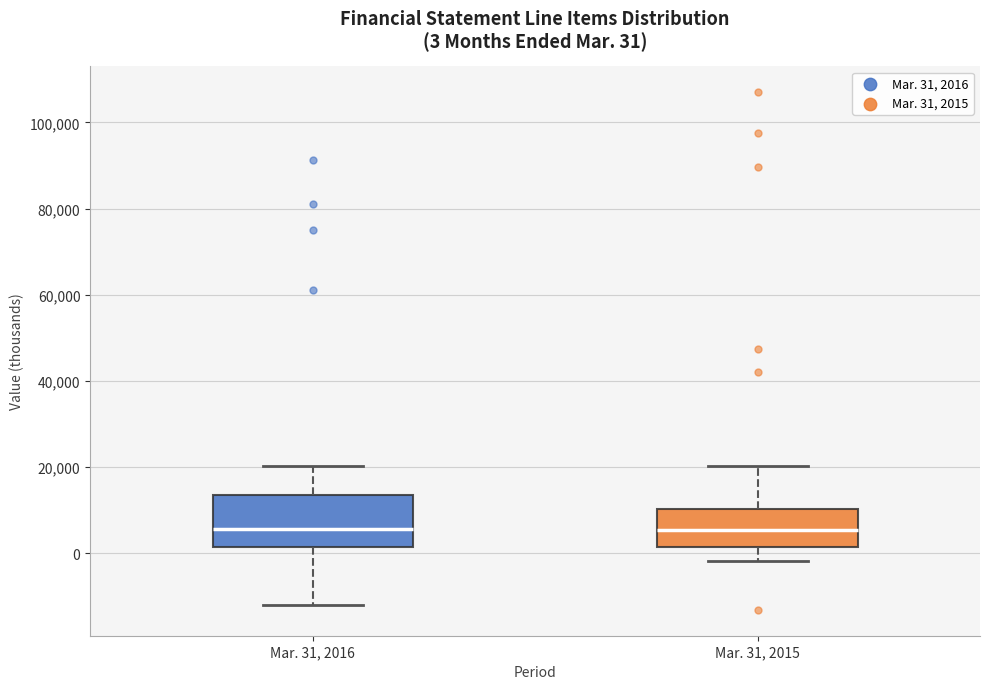

Comparing the boxes themselves (not the whiskers), which one is the tallest?

Mar. 31, 2016